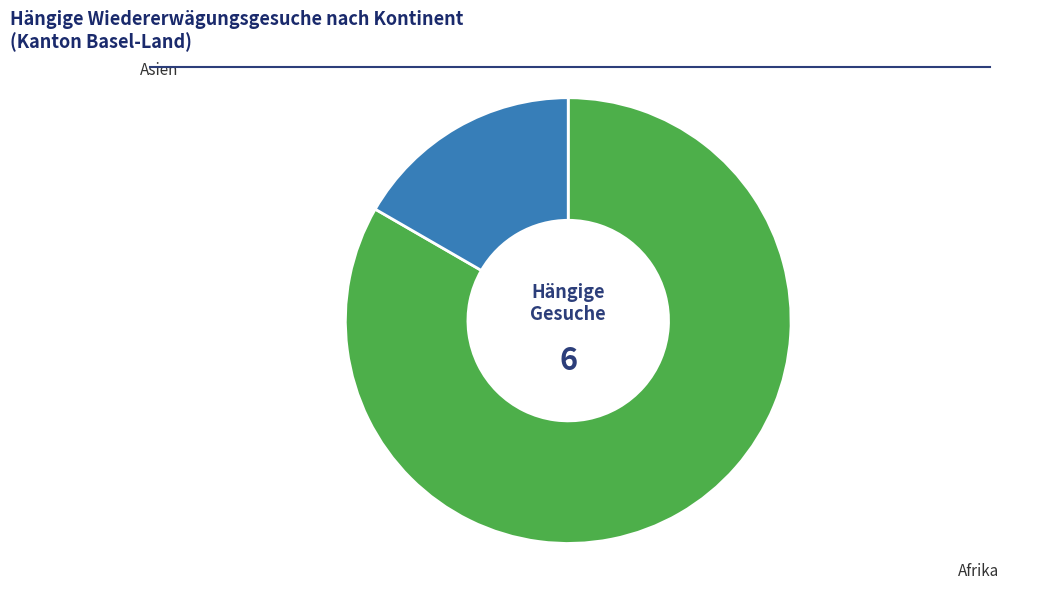

Is Afrika the majority of the pie?

Yes